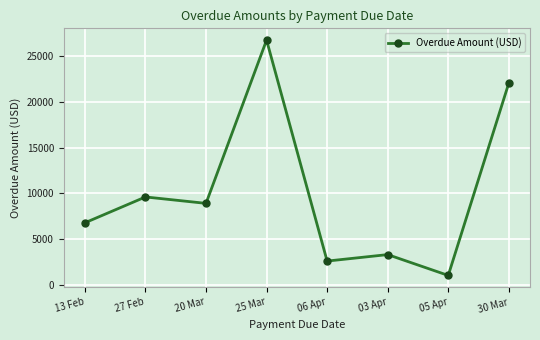

What value does the data have at 25 Mar, to the nearest 100?

26700